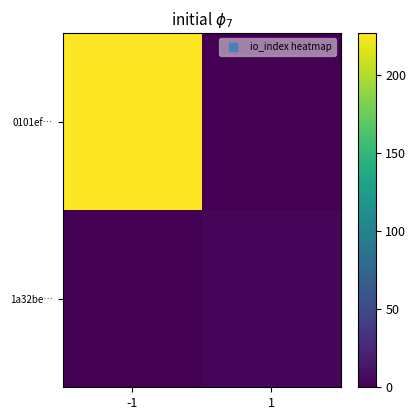

Reading left to right, list all the values displayed in this chart.

0101ef…: -1=227	1=0
1a32be…: -1=0	1=3